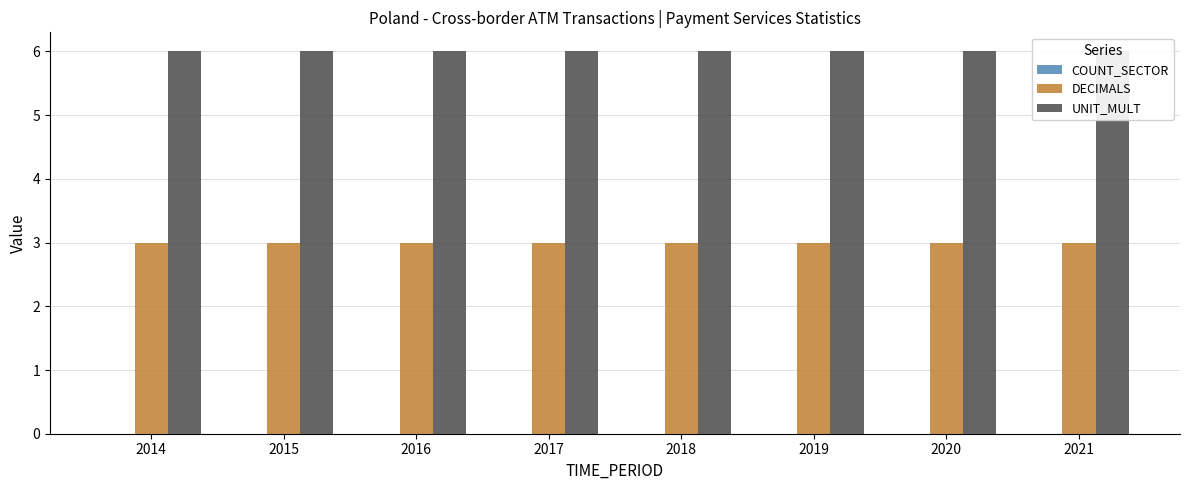

At how many categories does at least one series exceed 3?

8